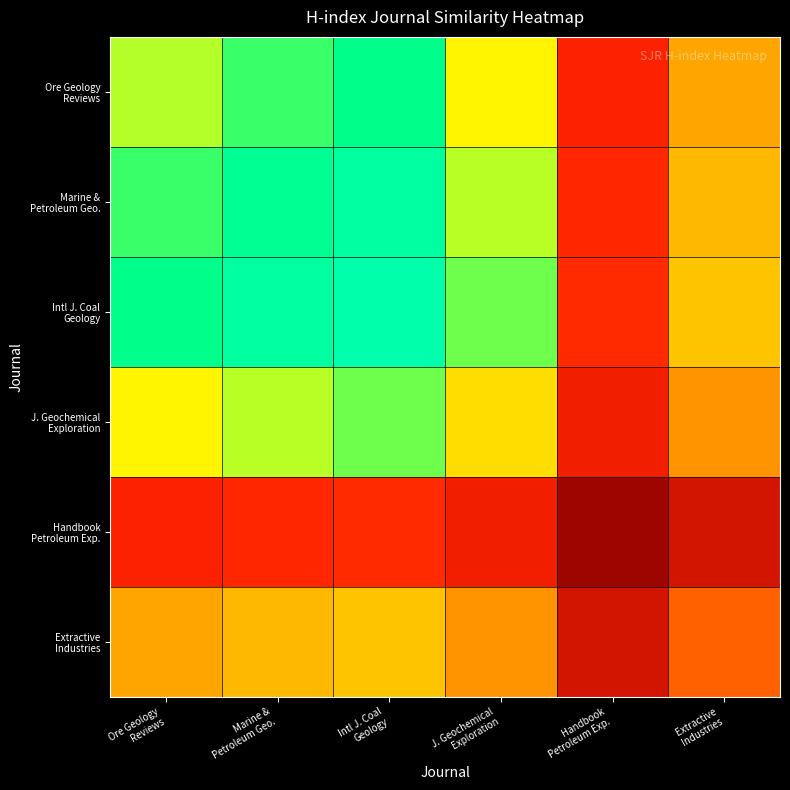

Which label corresponds to the largest value in the chart?

Intl J. Coal
Geology